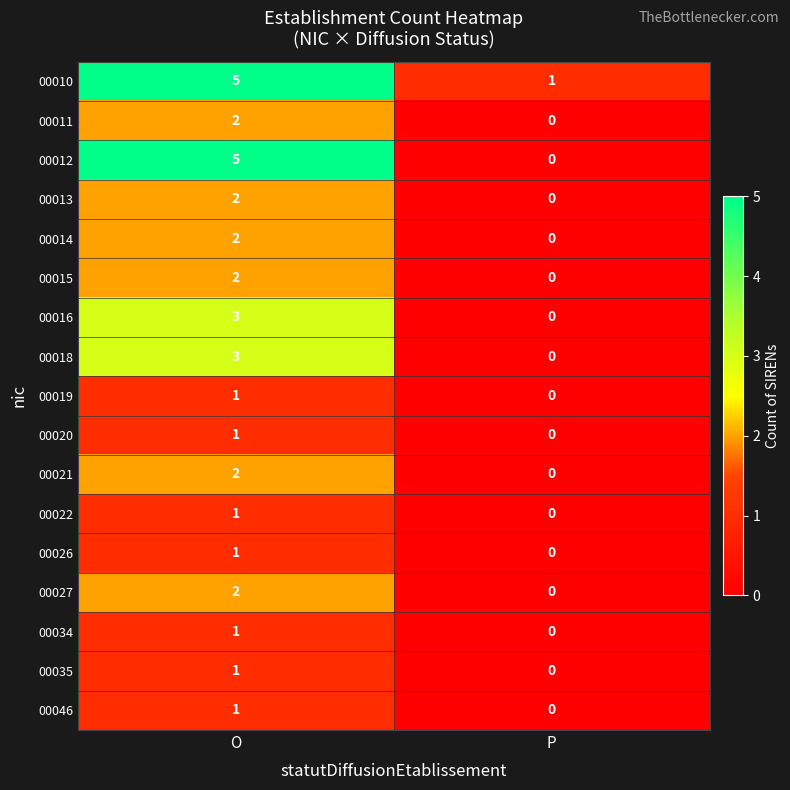

What is the greatest value displayed?

5